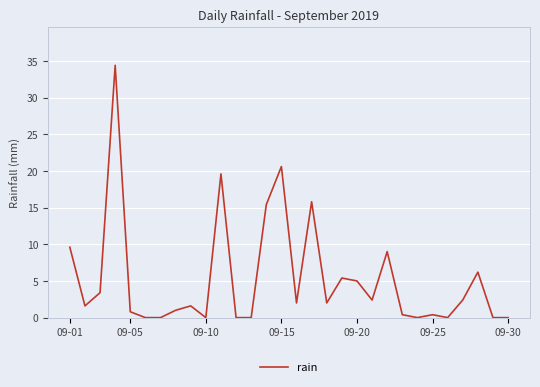

How many values are below 2?

15